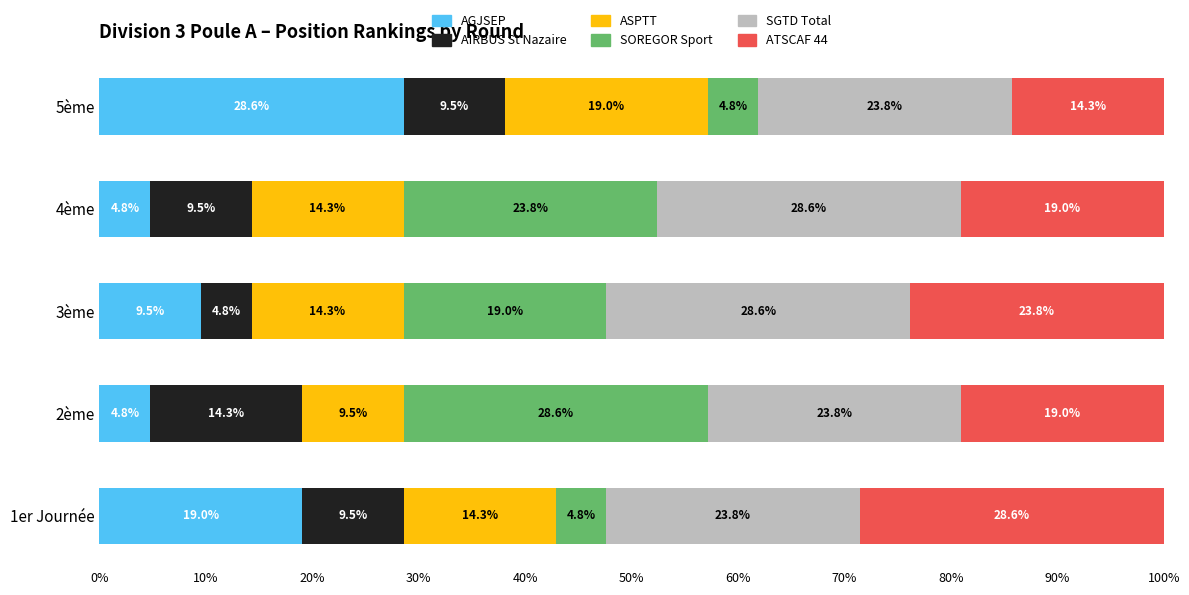

What is the highest value of the AGJSEP series?

28.6